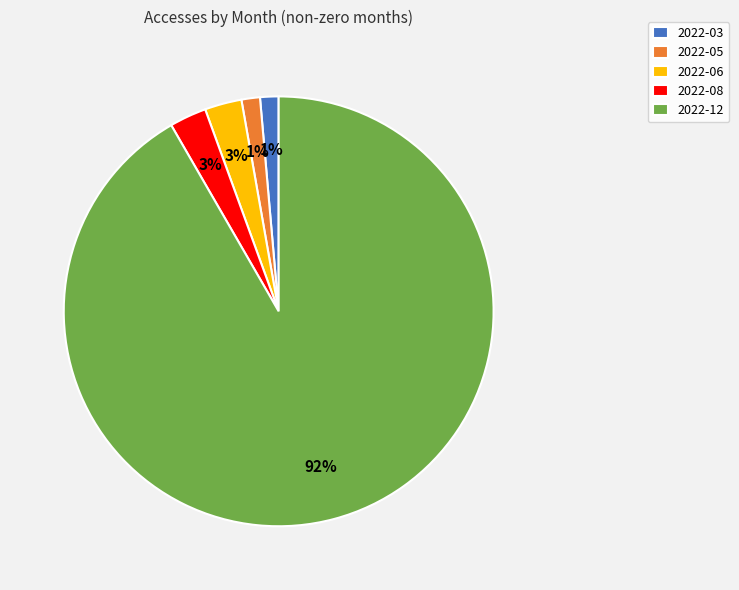

To the nearest percent, what is the average slice percentage?

20%